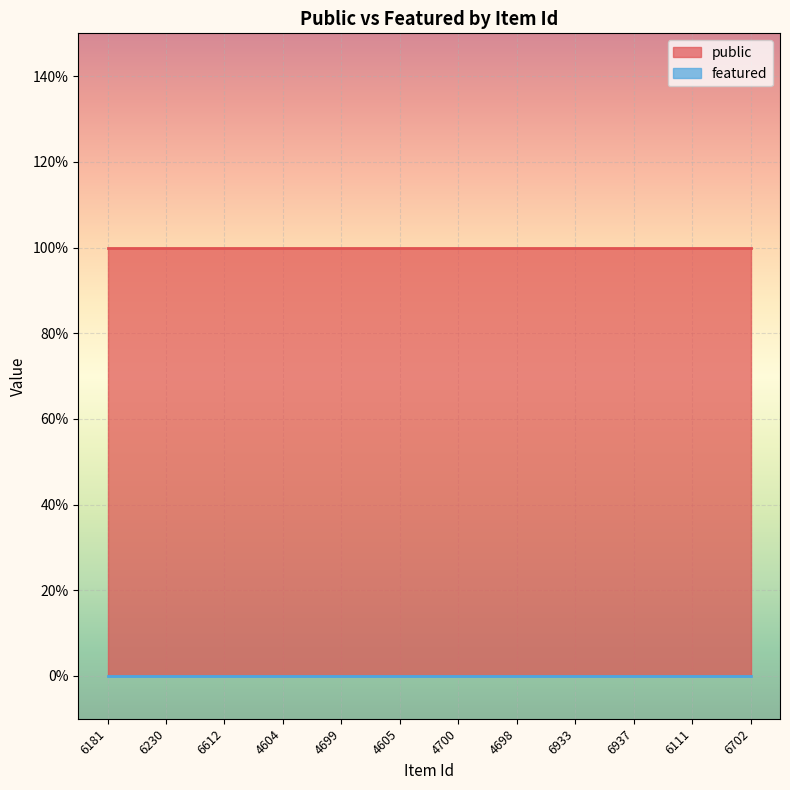

Which series has the largest range (max minus min)?

public